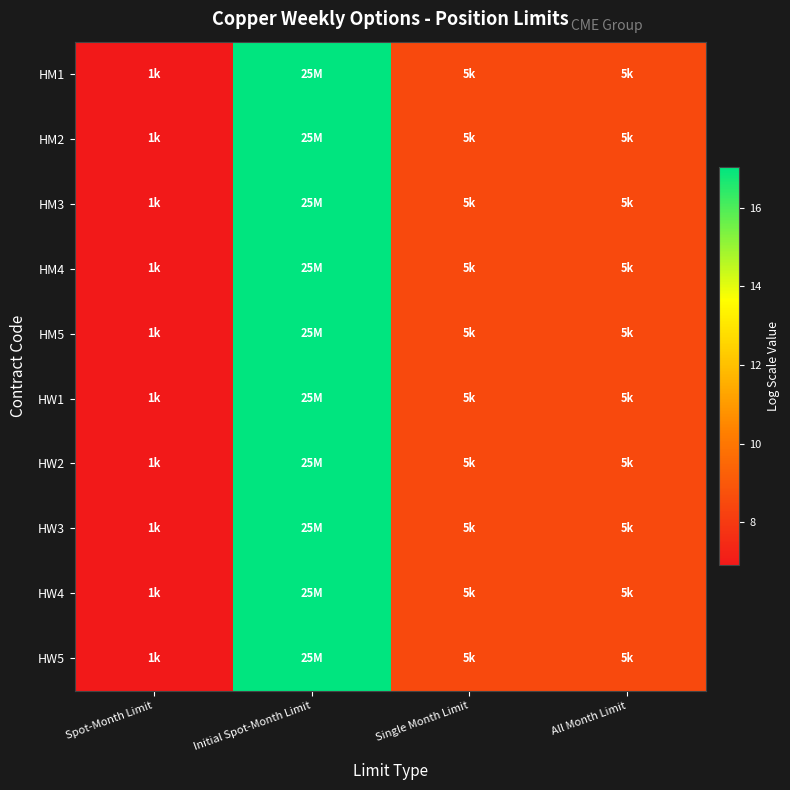

At which category is the sum across all series the highest?

Initial Spot-Month Limit